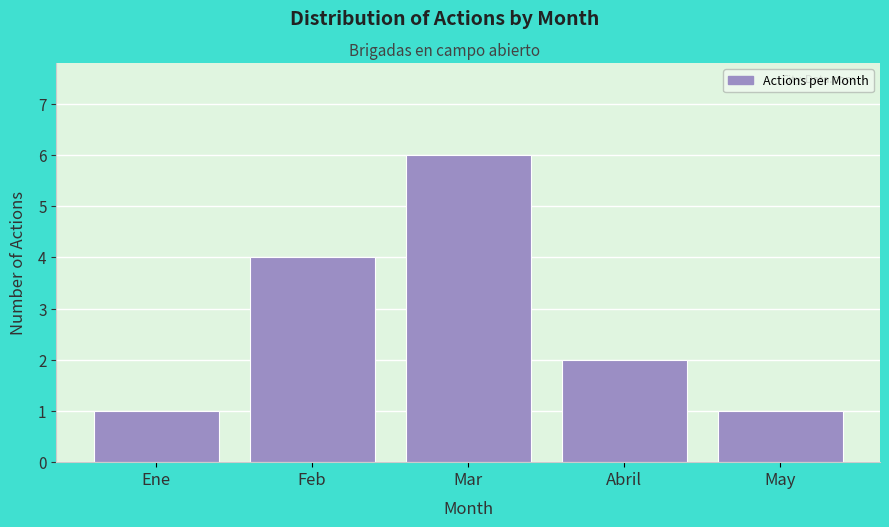

Reading left to right, extract all data points from this chart.

1	4	6	2	1